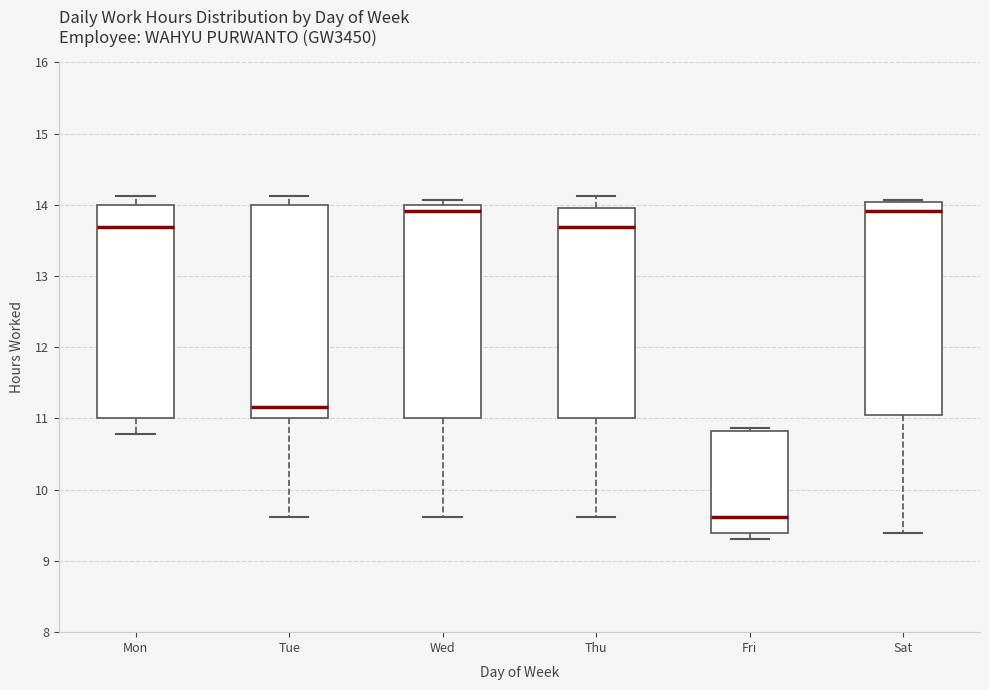

Reading left to right, read every box against the y-axis: the position of its median line, the range the box covers, and the ends of its whiskers. The values are not printed on the chart, so give them approximately, as read against the axis.

Mon: median 13.7, box 11.0 to 14.0, whiskers 10.8 to 14.1
Tue: median 11.2, box 11.0 to 14.0, whiskers 9.6 to 14.1
Wed: median 13.9, box 11.0 to 14.0, whiskers 9.6 to 14.1
Thu: median 13.7, box 11.0 to 14.0, whiskers 9.6 to 14.1
Fri: median 9.6, box 9.4 to 10.8, whiskers 9.3 to 10.9
Sat: median 13.9, box 11.1 to 14.0, whiskers 9.4 to 14.1